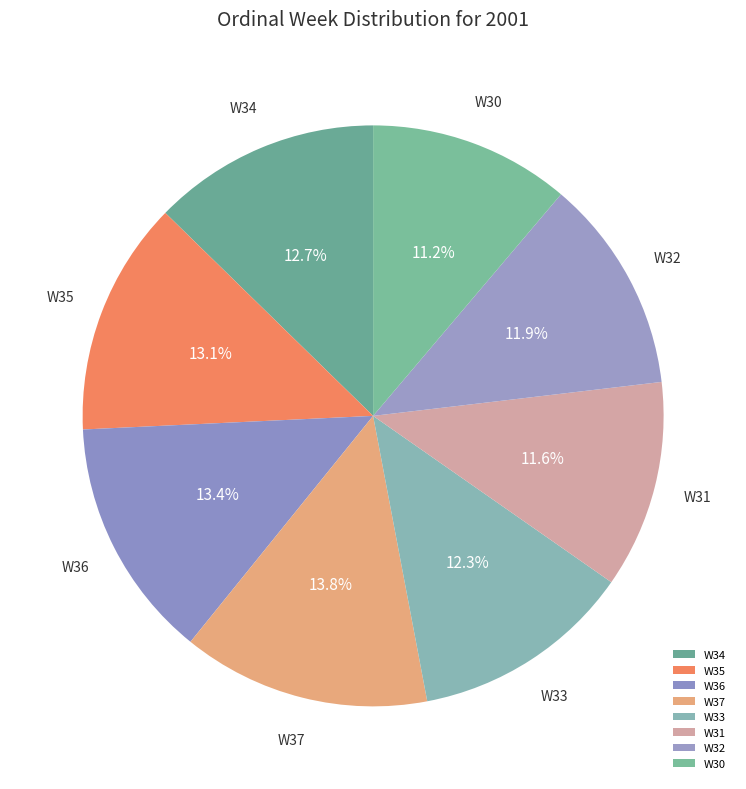

True or false: W32 accounts for 1% of the total.

False